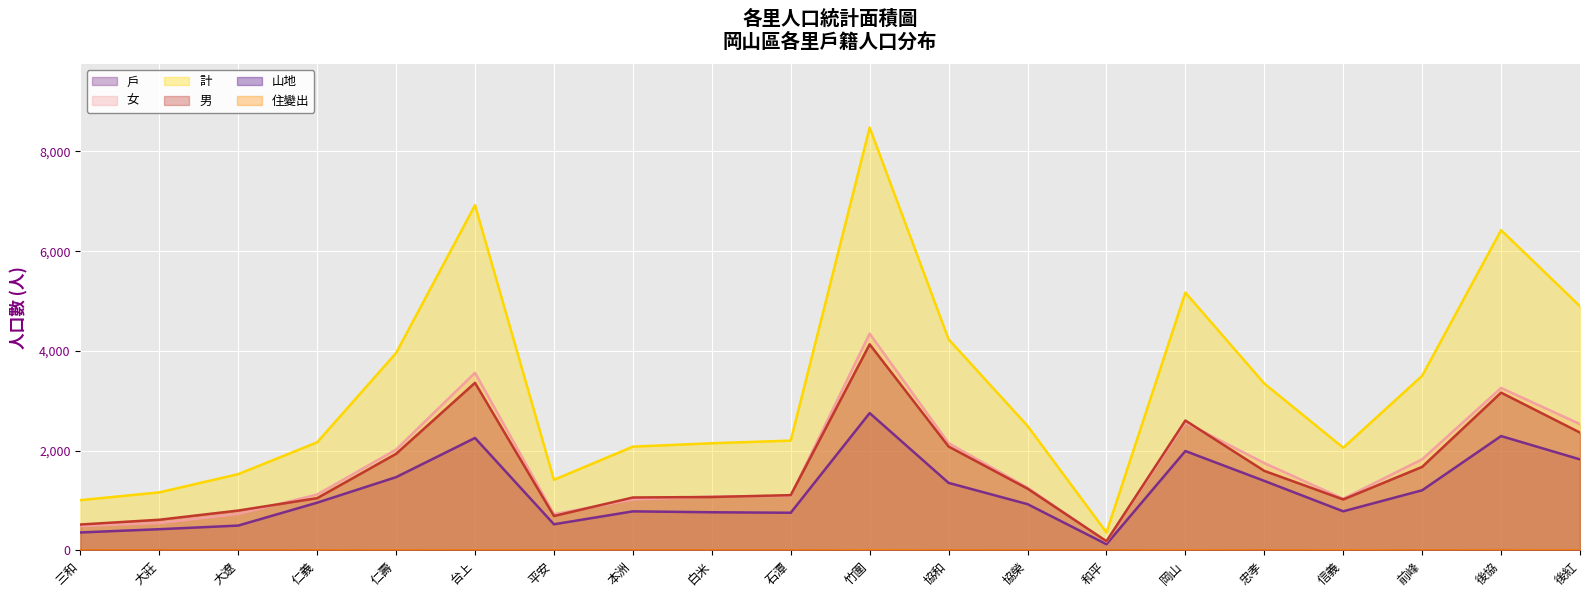

How many interior local peaks does the 男 series have?

4